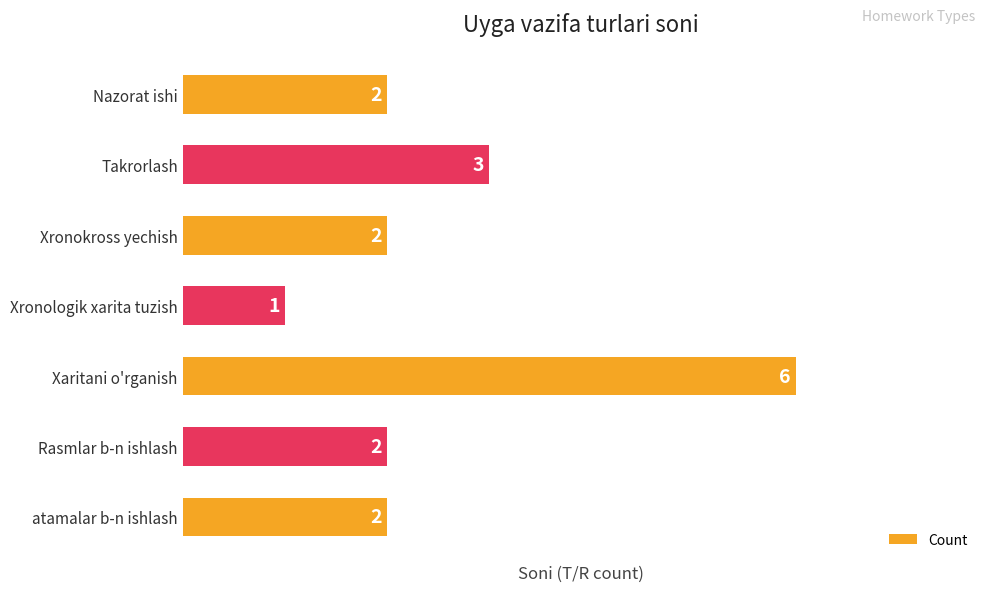

Reading bottom to top, list all the values displayed in this chart.

atamalar b-n ishlash=2	Rasmlar b-n ishlash=2	Xaritani o'rganish=6	Xronologik xarita tuzish=1	Xronokross yechish=2	Takrorlash=3	Nazorat ishi=2